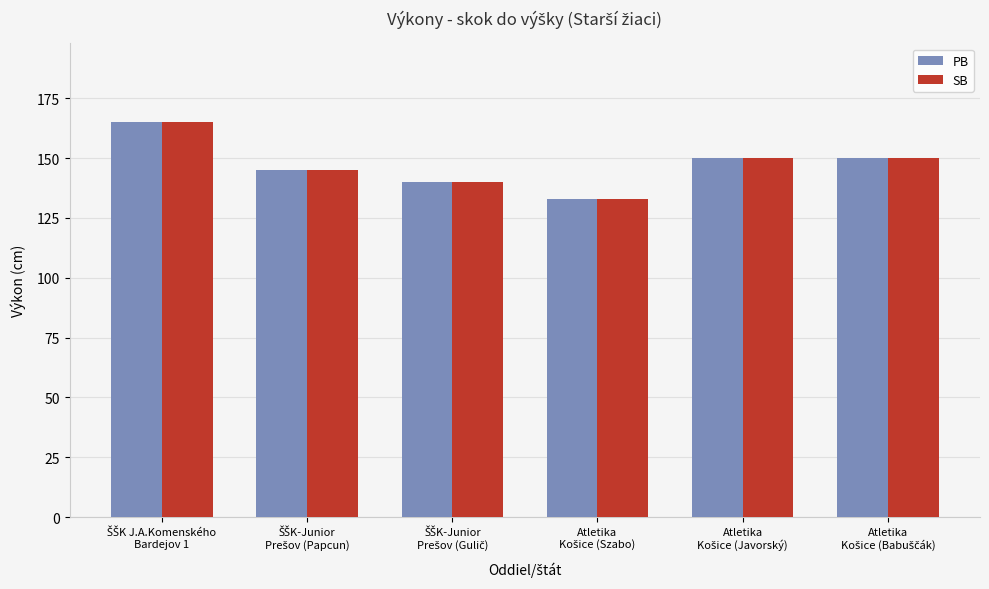

What is the difference between the maximum and minimum values in the SB series?

32